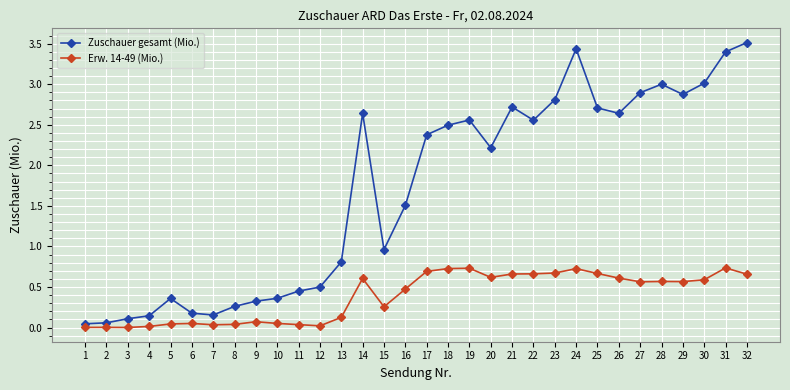

Rank the series by their average value, from highest to lowest.

Zuschauer gesamt (Mio.), Erw. 14-49 (Mio.)